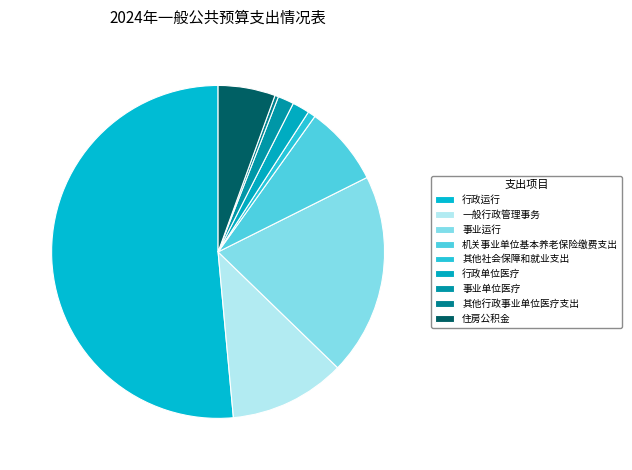

What is the majority slice?

行政运行